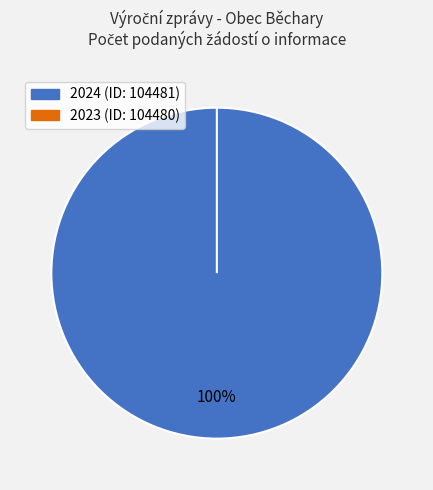

Count the number of slices in the pie.

2